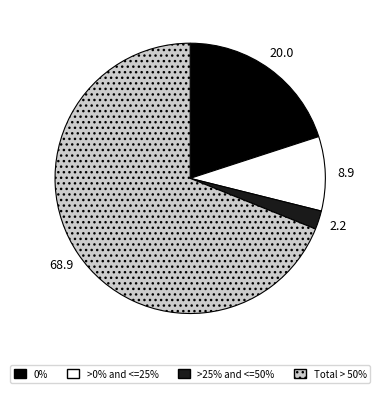

Is there any slice that represents more than half of the pie?

Yes